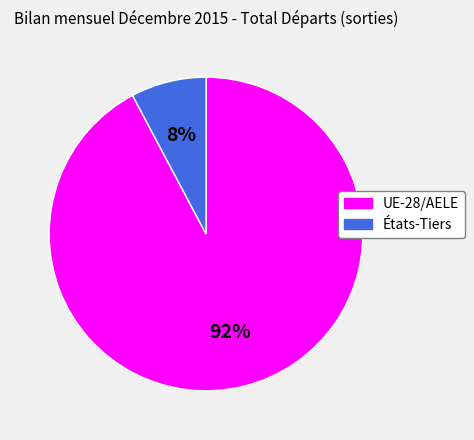

Is the sum of États-Tiers and UE-28/AELE greater than half?

Yes